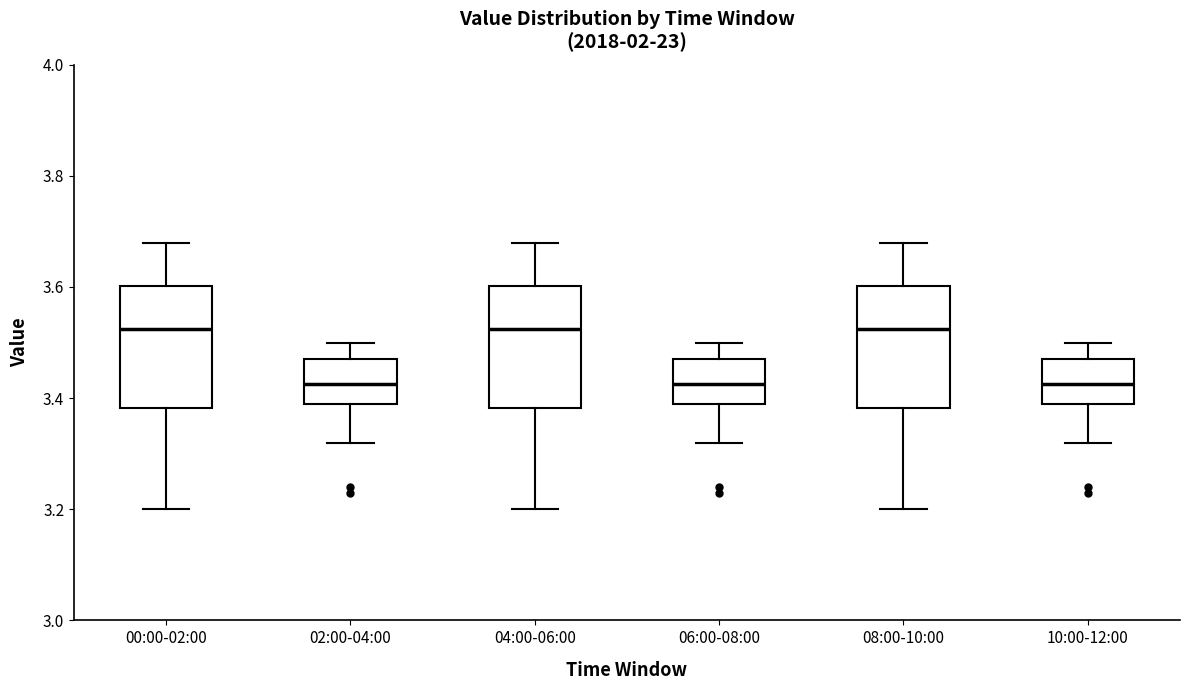

Where does the upper whisker of the box for 08:00-10:00 end on the y-axis? The values are not printed on the chart, so give them approximately, as read against the axis.

3.68